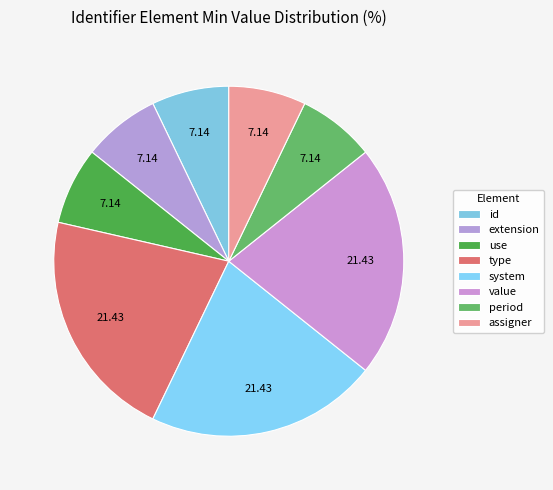

Count the number of slices in the pie.

8